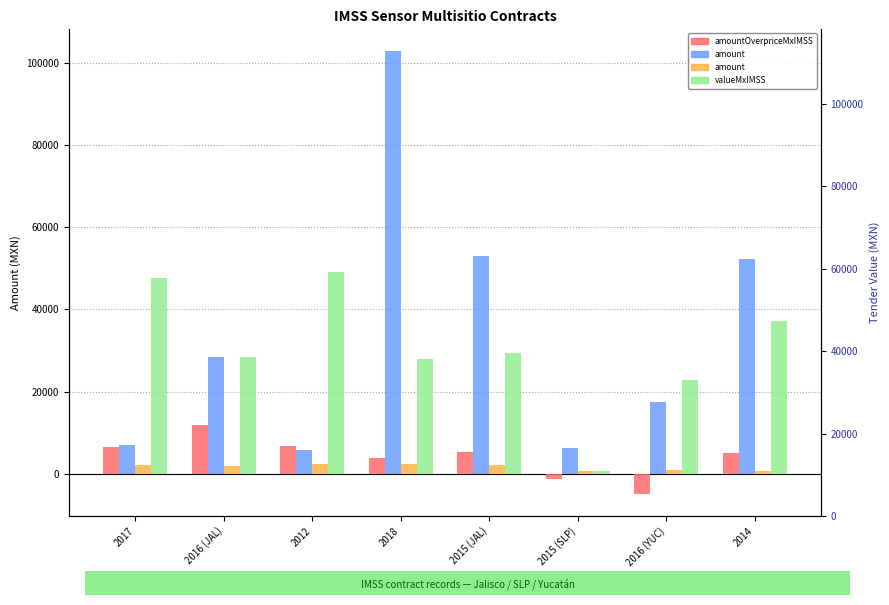

Between 2012 and 2015 (SLP), which is larger?

2012